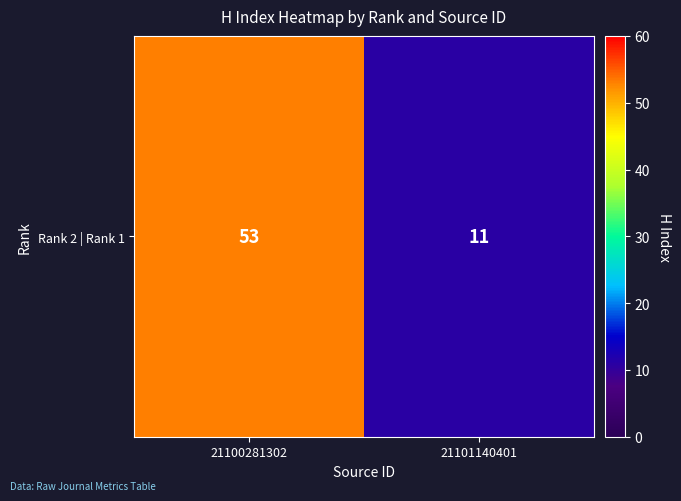

List the labels in order of value, largest first.

21100281302, 21101140401